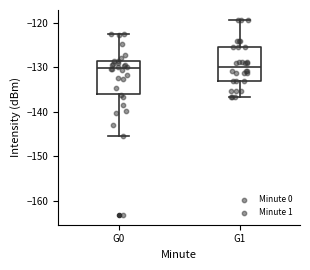

Where is the lower edge of the box for G1 on the y-axis? The values are not printed on the chart, so give them approximately, as read against the axis.

-133